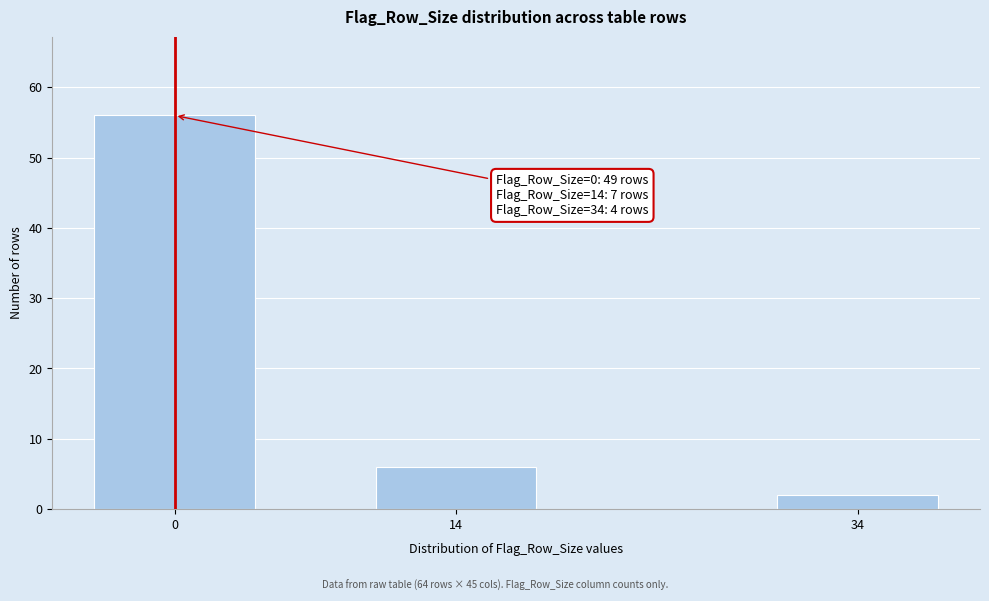

Reading right to left, transcribe all the data shown in this chart.

2	6	56